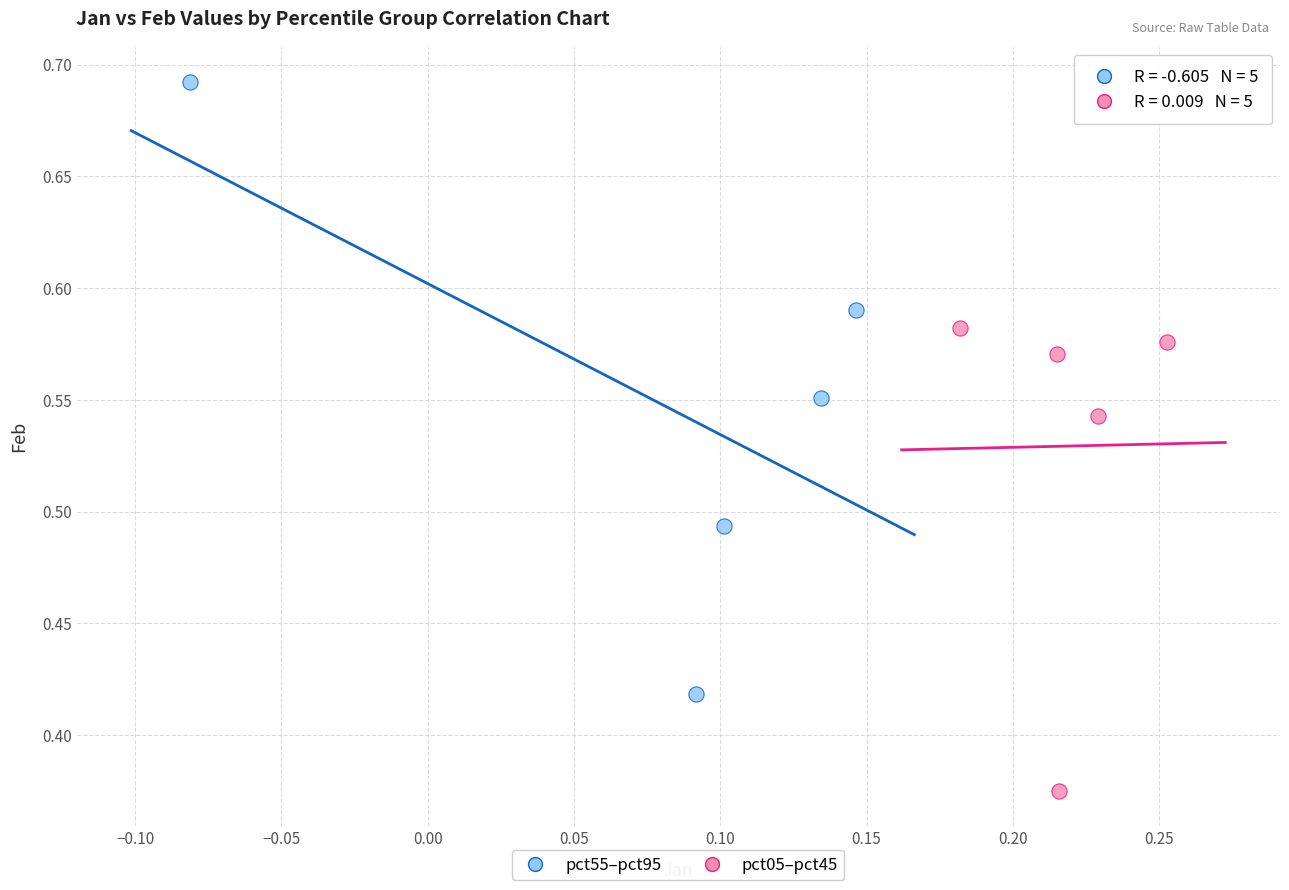

Which series reaches the minimum Y coordinate?

pct05–pct45